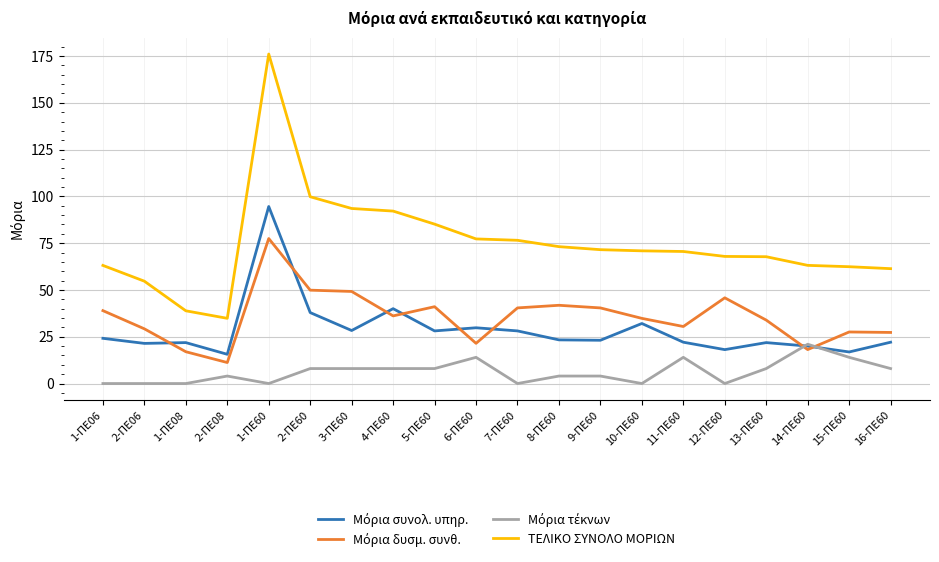

Between 1-ΠΕ60 and 16-ΠΕ60, which series saw the biggest shift?

ΤΕΛΙΚΟ ΣΥΝΟΛΟ ΜΟΡΙΩΝ